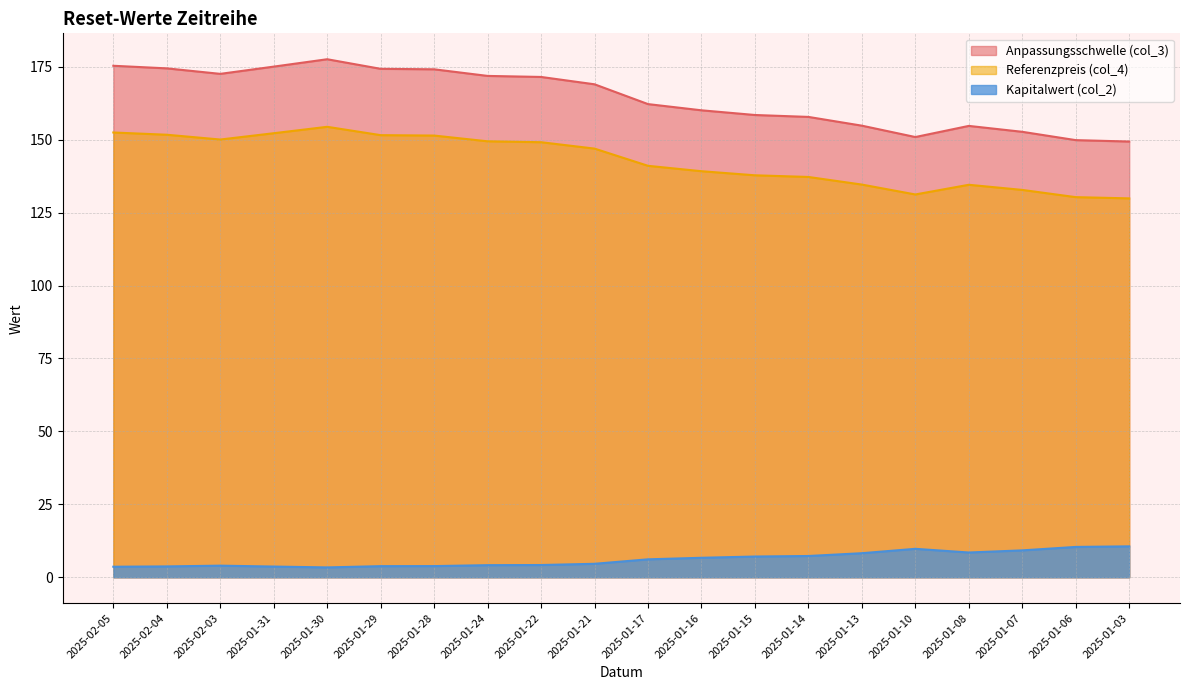

What is the minimum value shown in the chart?

3.4